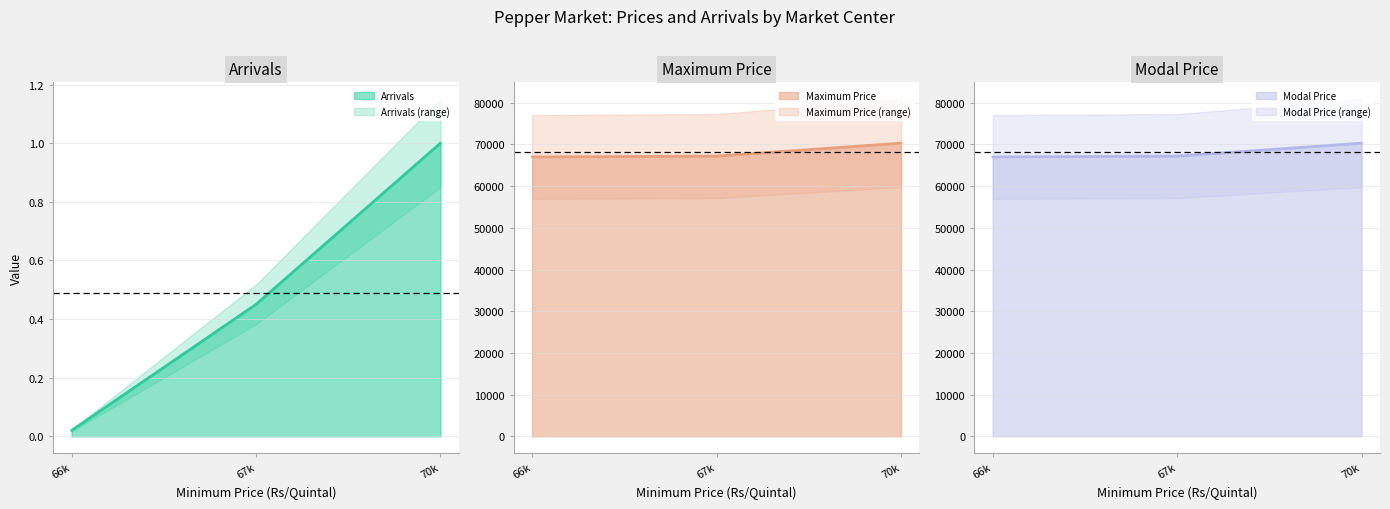

Does the chart display data point markers on the line(s)?

No